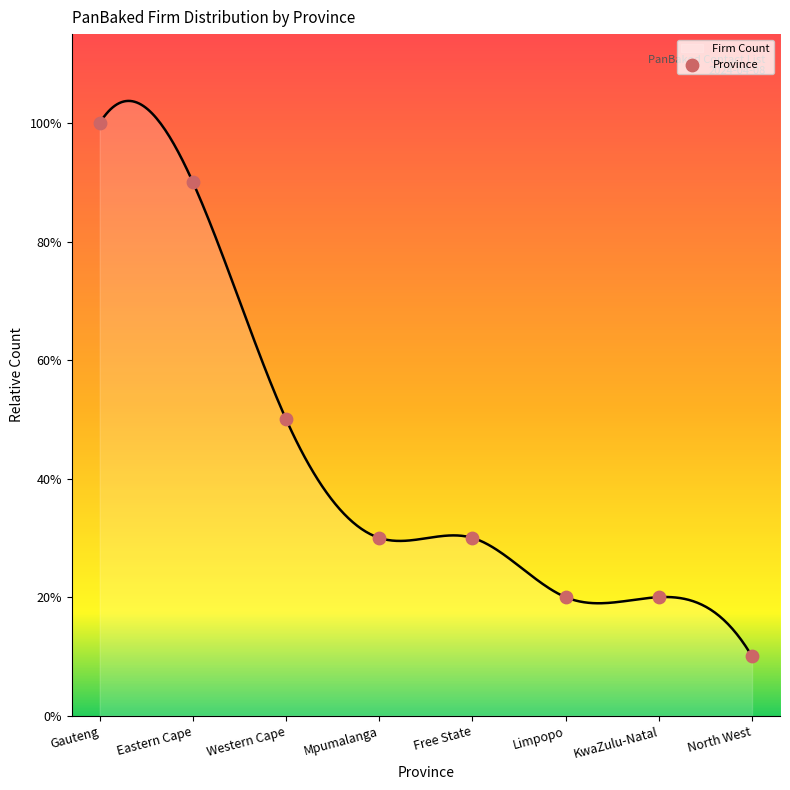

What is the change in value from Gauteng to Limpopo?

-8